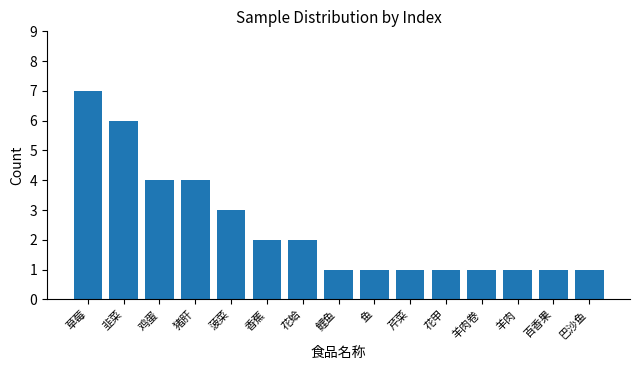

Reading left to right, extract all data points from this chart.

草莓=7	韭菜=6	鸡蛋=4	猪肝=4	菠菜=3	香蕉=2	花蛤=2	鲤鱼=1	鱼=1	芹菜=1	花甲=1	羊肉卷=1	羊肉=1	百香果=1	巴沙鱼=1